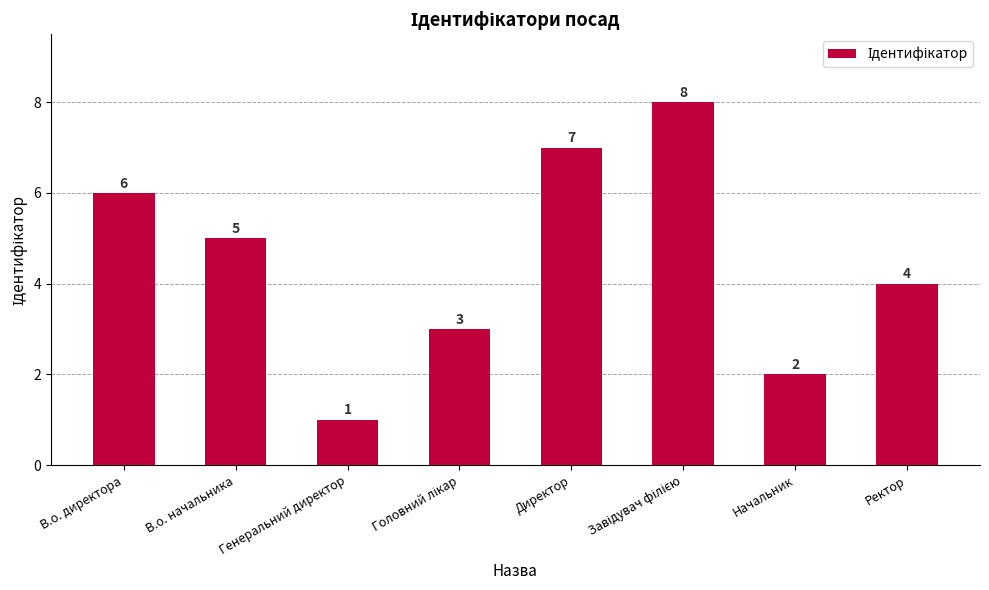

Count the number of data series in this chart.

1